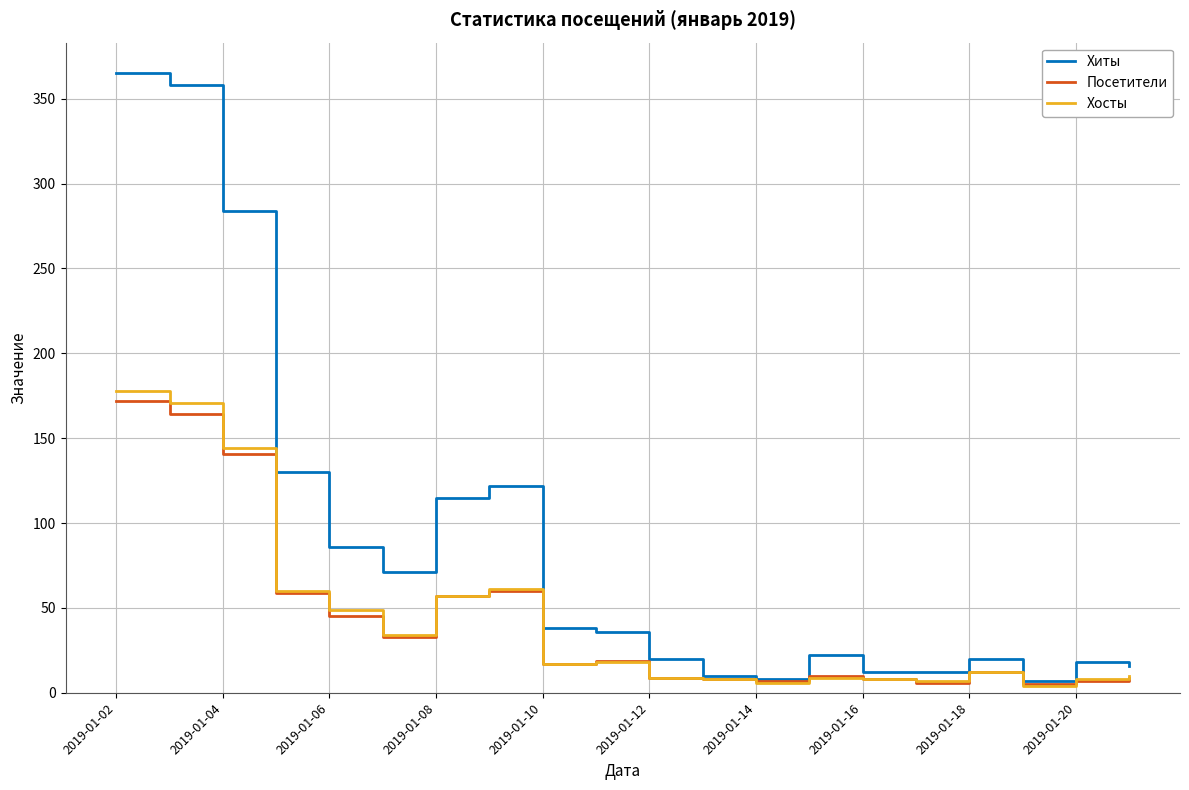

Which series has the largest total across all categories?

Хиты